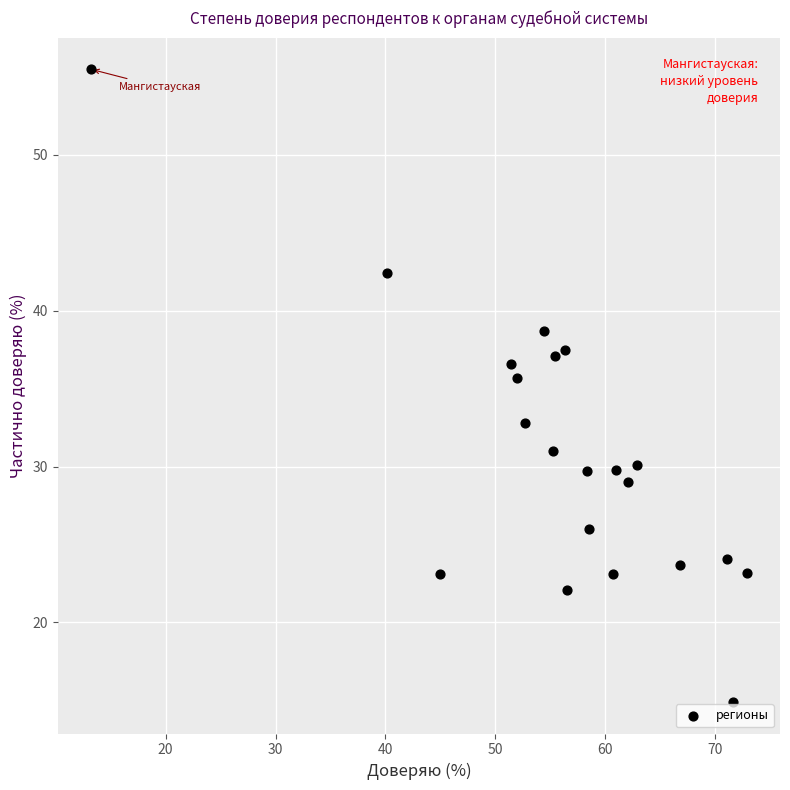

What is the range of Y values (max minus min)?

40.6